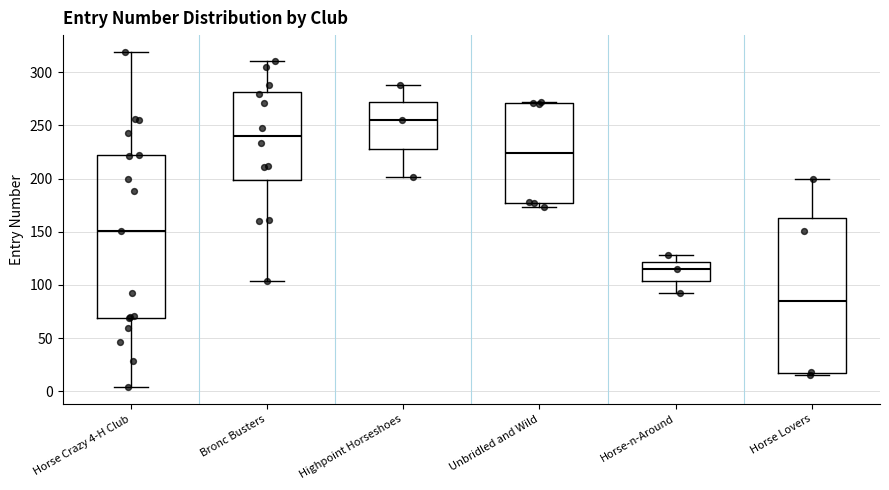

Reading left to right, transcribe this box plot: for each box, give where its median line is, the range the box spans, and where its two whiskers end, as read against the y-axis. The values are not printed on the chart, so give them approximately, as read against the axis.

Horse Crazy 4-H Club: median 150, box 70 to 220, whiskers 5 to 320
Bronc Busters: median 240, box 200 to 280, whiskers 105 to 310
Highpoint Horseshoes: median 255, box 230 to 270, whiskers 200 to 290
Unbridled and Wild: median 225, box 175 to 270, whiskers 175 (just below the box's lower edge) to 270
Horse-n-Around: median 115, box 105 to 120, whiskers 90 to 130
Horse Lovers: median 85, box 15 to 165, whiskers 15 (just below the box's lower edge) to 200